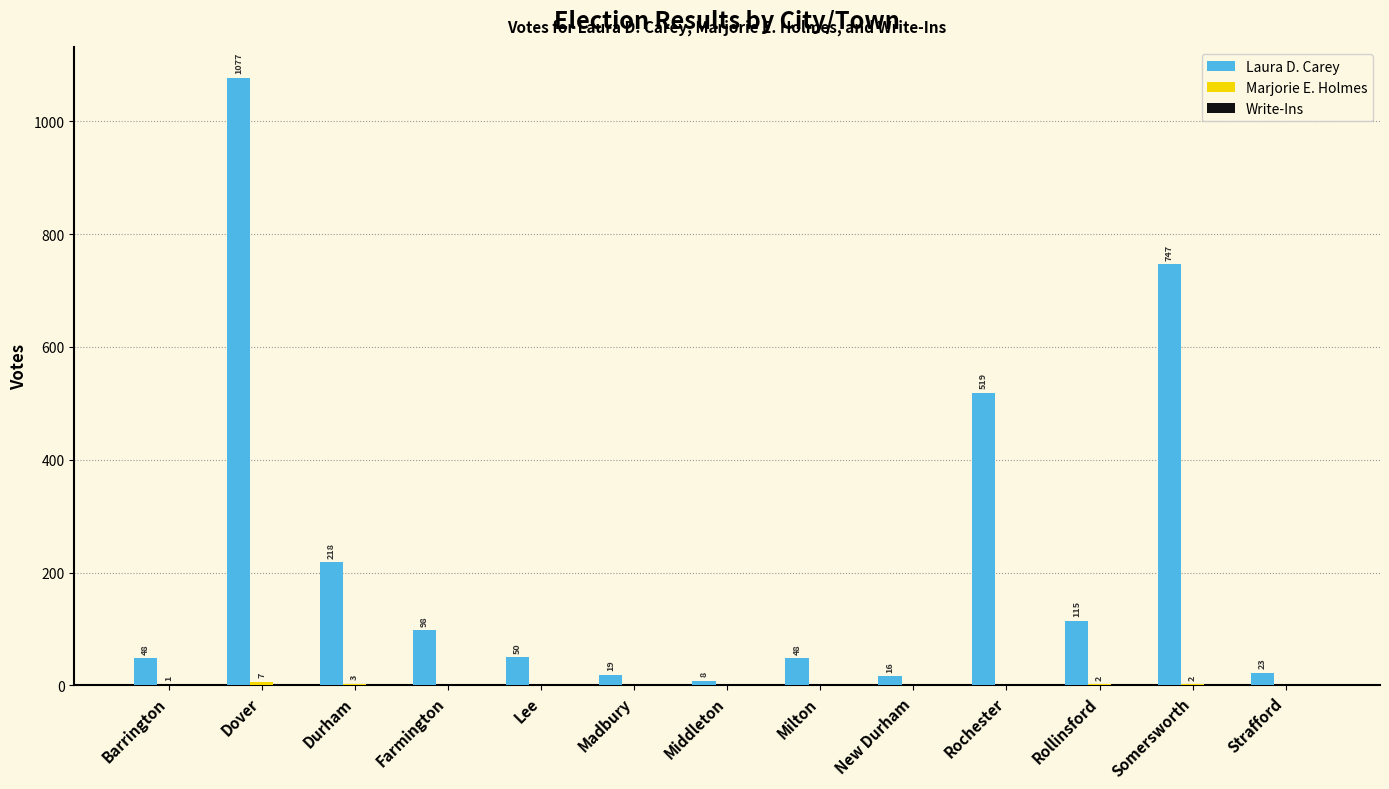

What is the total value across all series at Somersworth?

749